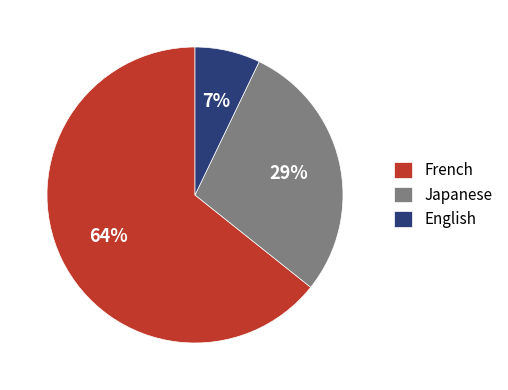

Count the number of slices in the pie.

3